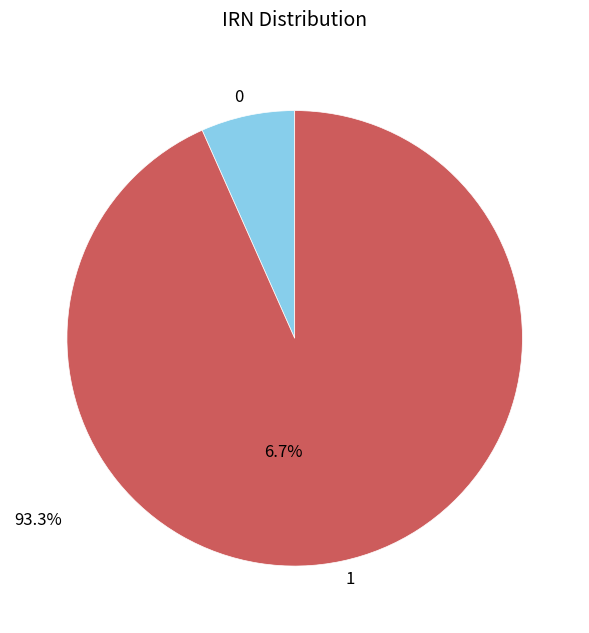

Which slice is the smallest?

0